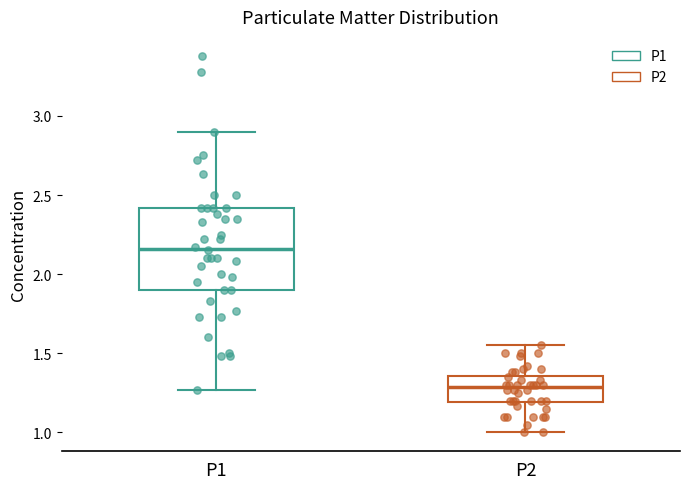

Reading left to right, read every box against the y-axis: the position of its median line, the range the box covers, and the ends of its whiskers. The values are not printed on the chart, so give them approximately, as read against the axis.

P1: median 2.15, box 1.90 to 2.40, whiskers 1.25 to 2.90
P2: median 1.30, box 1.20 to 1.35, whiskers 1.00 to 1.55